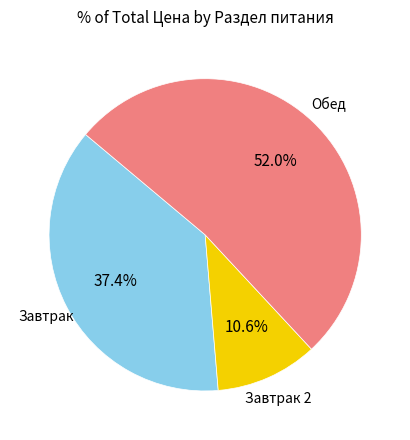

To the nearest percent, what is the average slice percentage?

33%